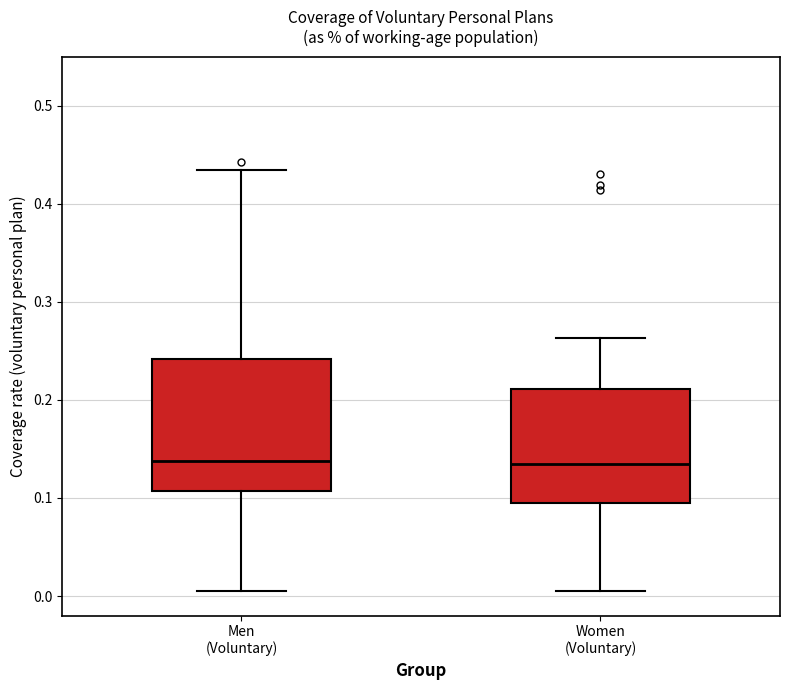

Reading left to right, read every box against the y-axis: the position of its median line, the range the box covers, and the ends of its whiskers. The values are not printed on the chart, so give them approximately, as read against the axis.

Men (Voluntary): median 0.14, box 0.11 to 0.24, whiskers 0.01 to 0.43
Women (Voluntary): median 0.13, box 0.10 to 0.21, whiskers 0.00 to 0.26